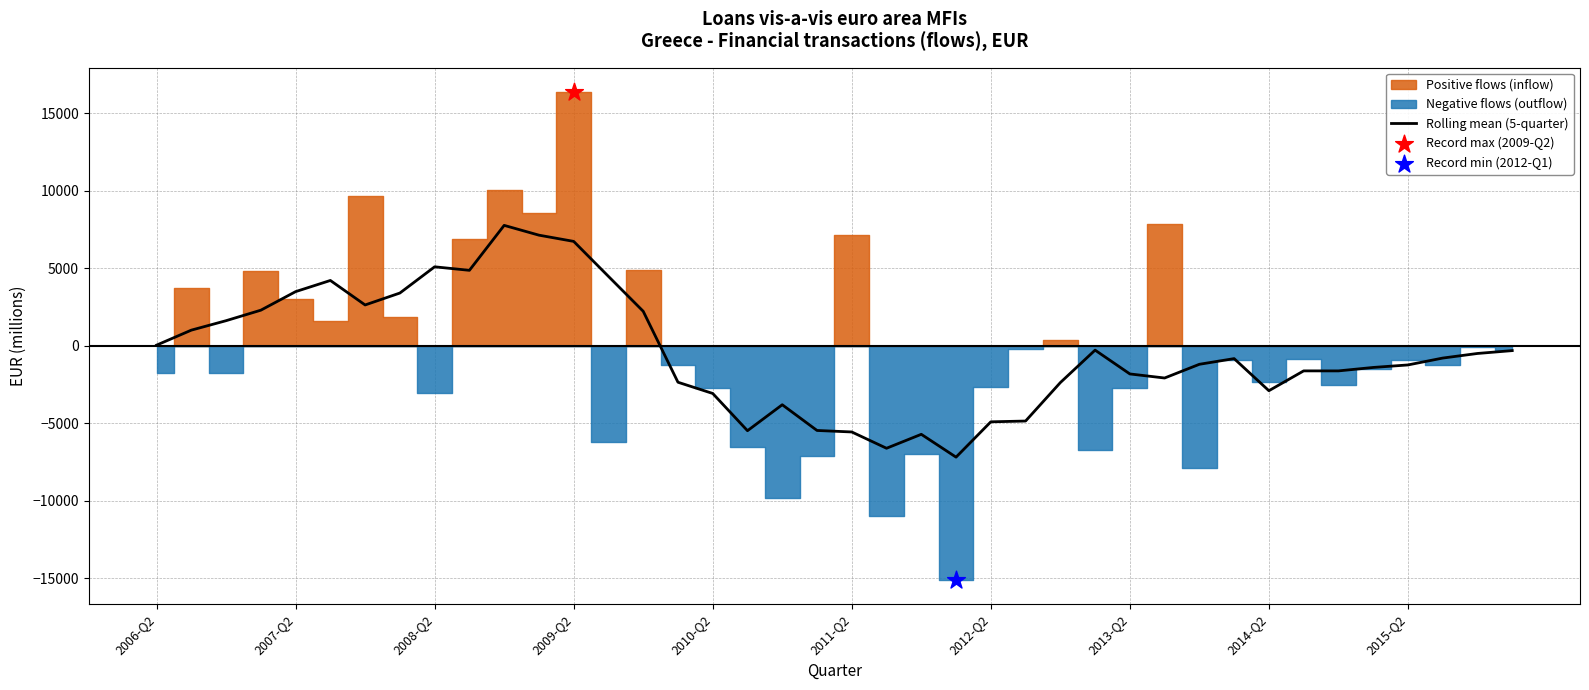

What is the minimum value for Rolling mean (5-quarter)?

-7189.4